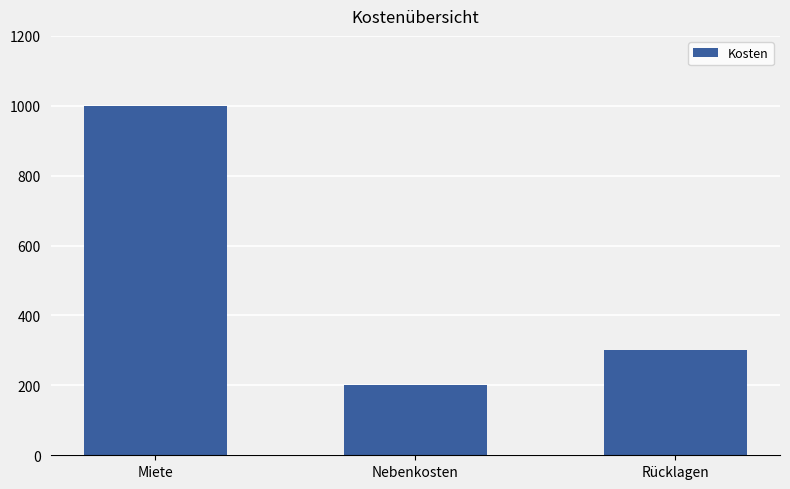

What position from the left is Miete?

1